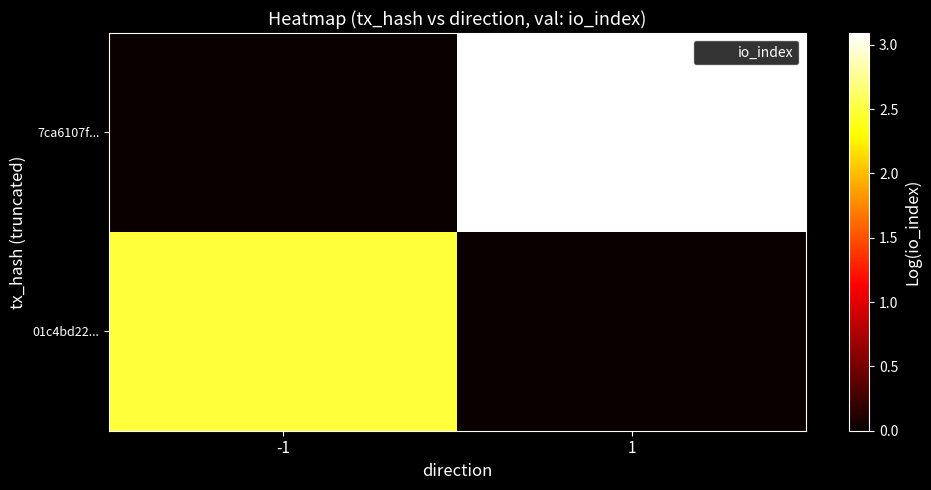

Between 1 and -1, which is larger?

-1